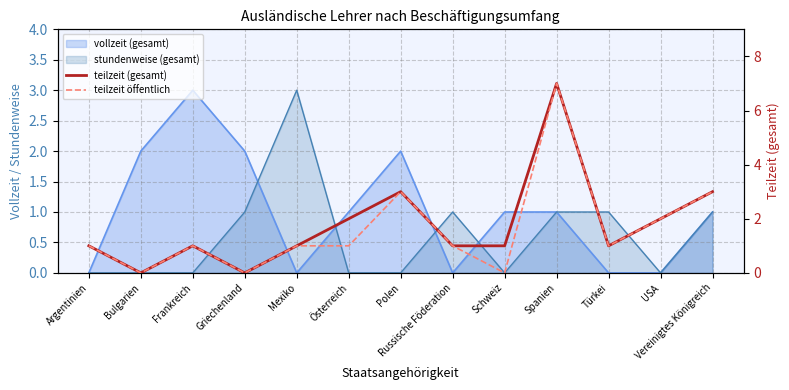

Where is teilzeit öffentlich nearest to the value 3?

Polen